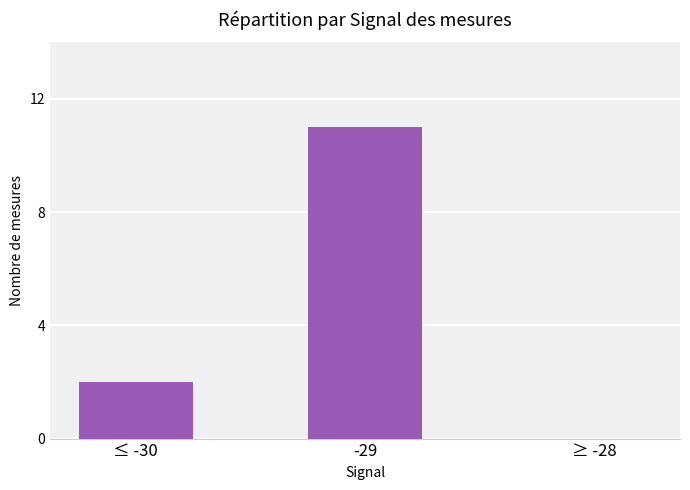

How many values are above zero?

2